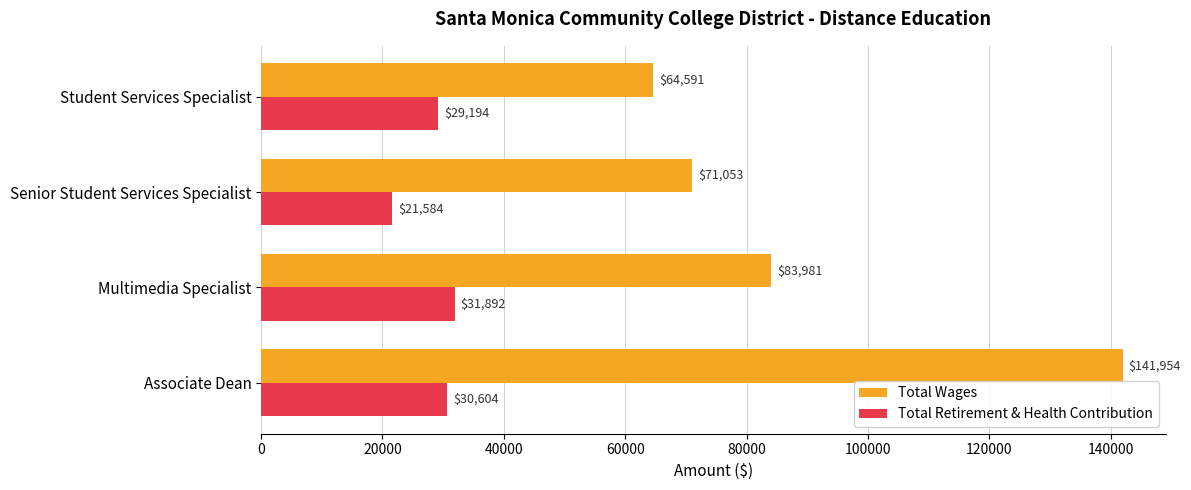

Which series has the widest spread of values?

Total Wages